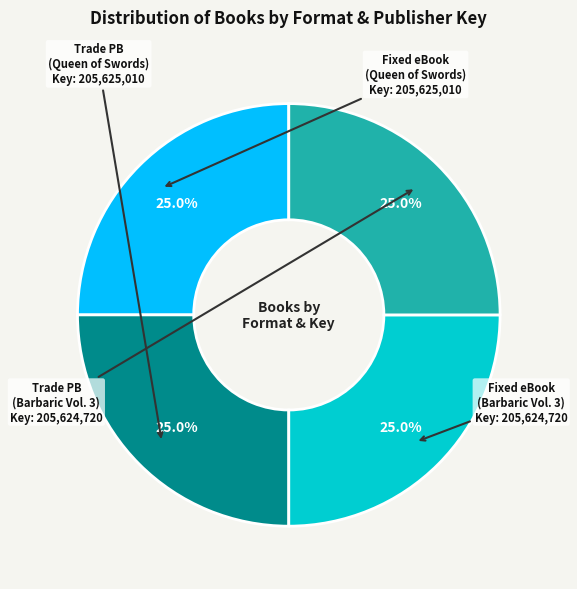

Is there any slice that represents more than half of the pie?

No